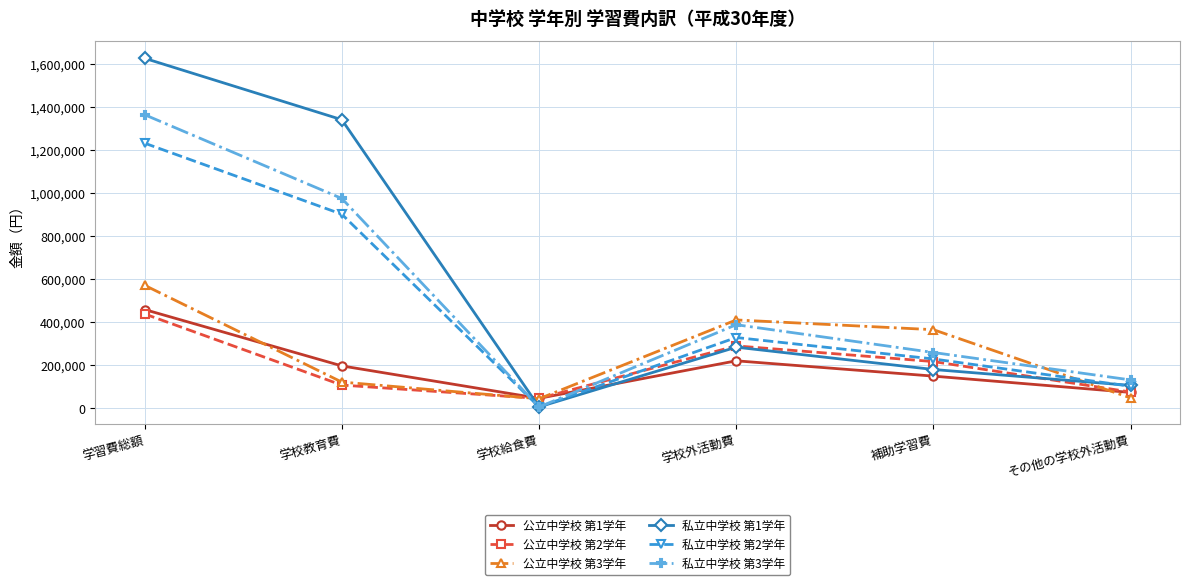

What is the spread (max minus min) of values at 補助学習費?

215898